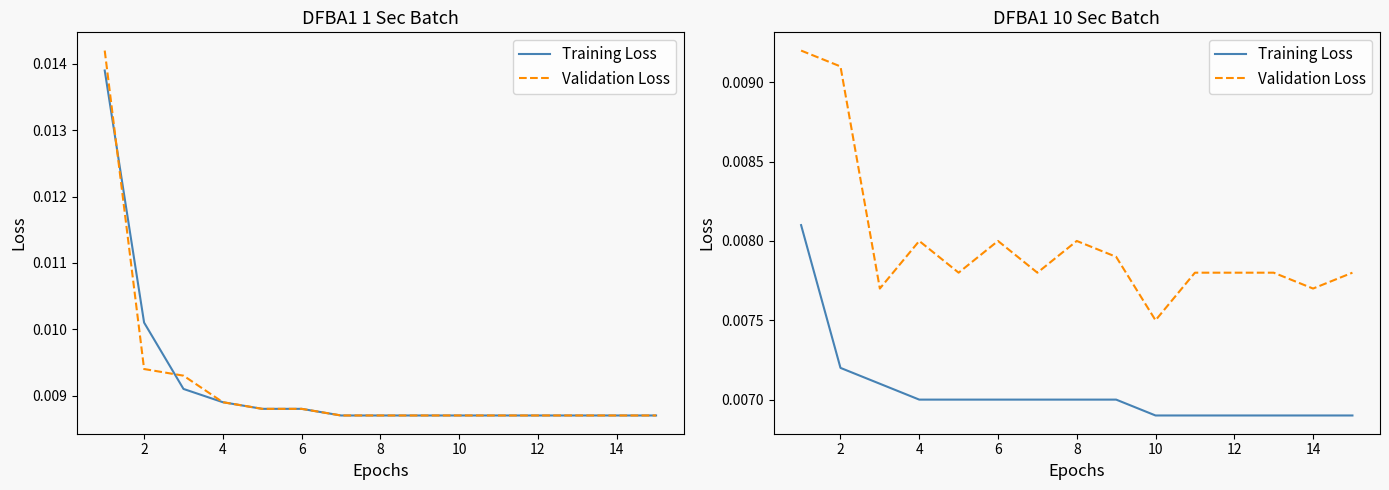

Which series has the largest total across all categories?

Validation Loss